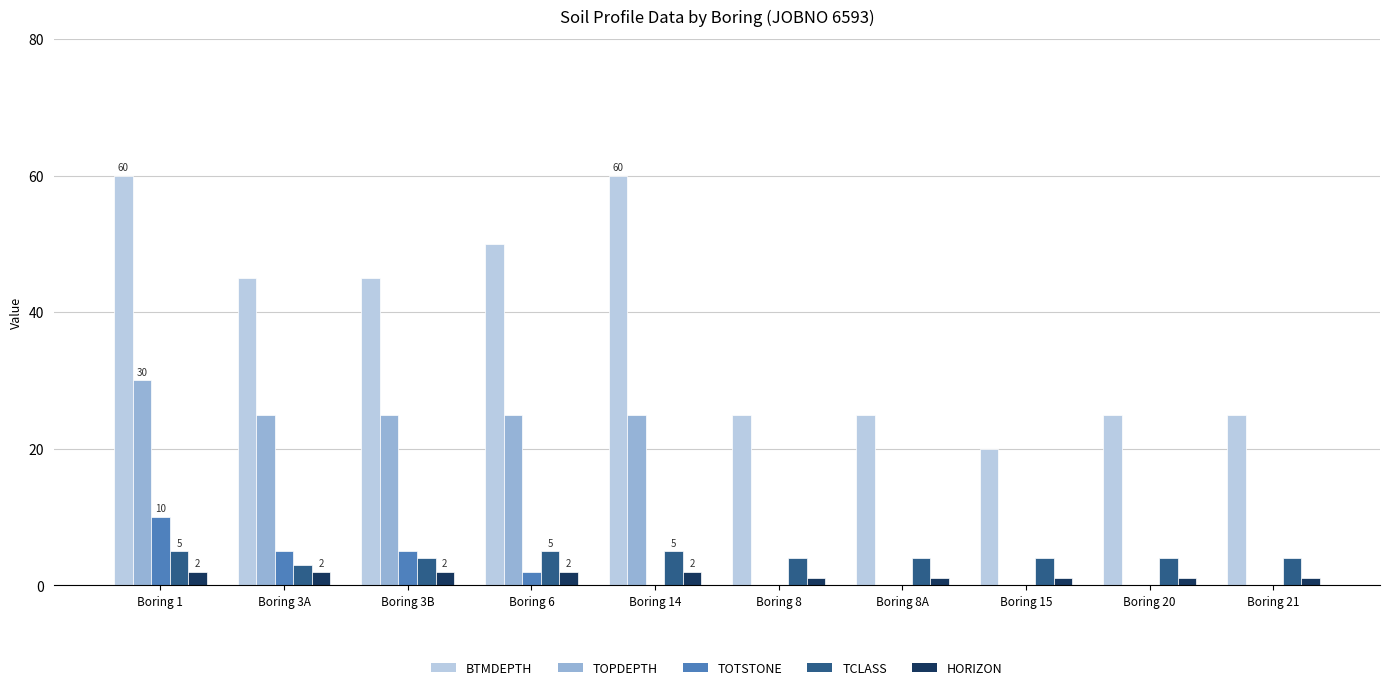

Which series changed the most between Boring 3B and Boring 20?

TOPDEPTH